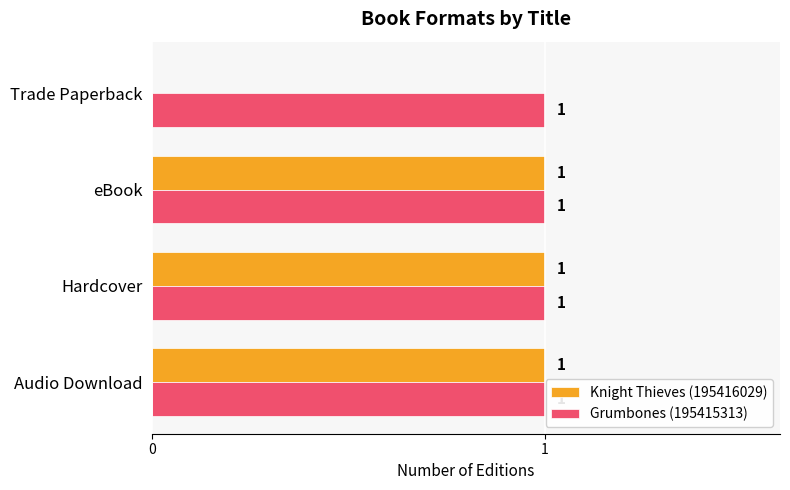

What is the sum of all Knight Thieves (195416029) values?

3